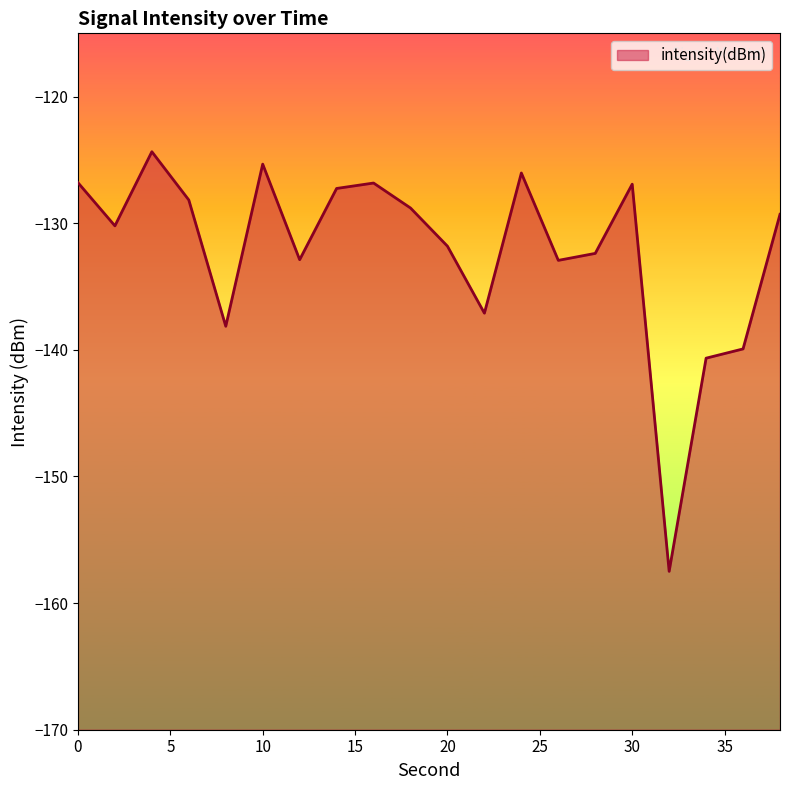

How many lines are shown in the chart?

1